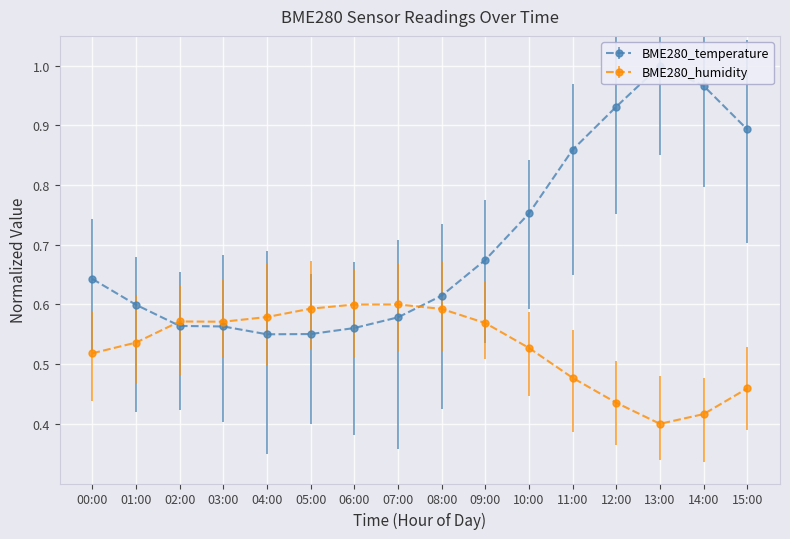

Rank the series at 09:00 from highest to lowest value.

BME280_temperature, BME280_humidity